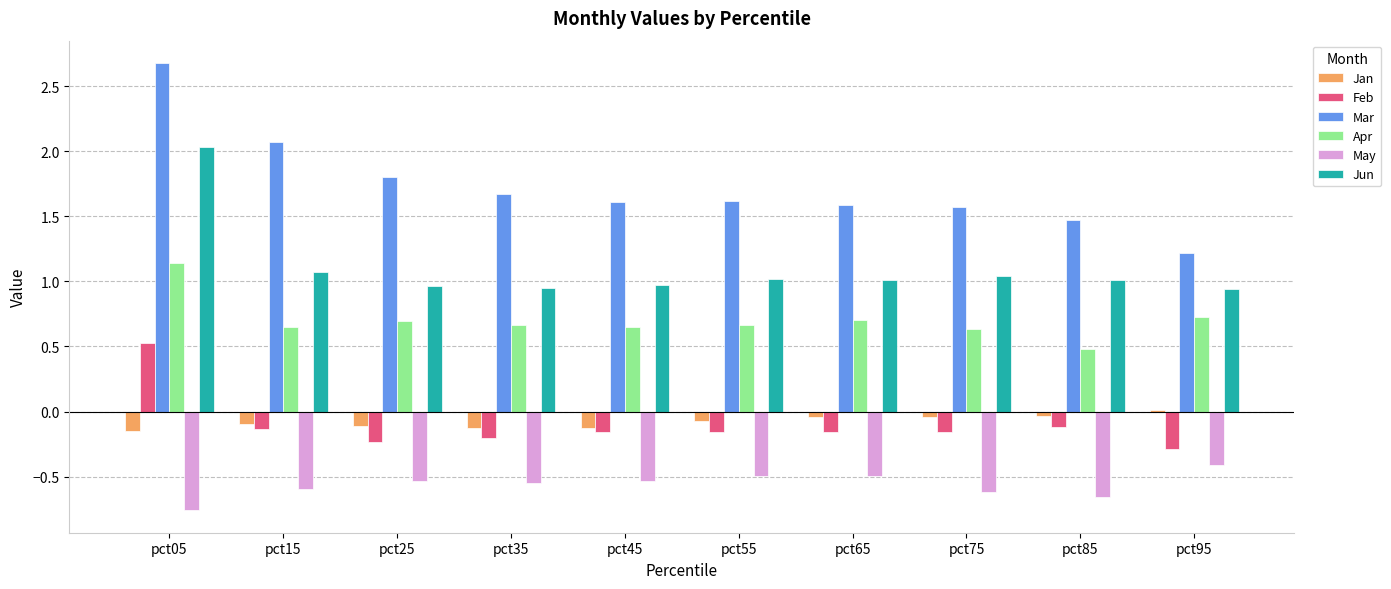

Is the value of Feb at pct25 greater than the value of Mar at pct75?

No